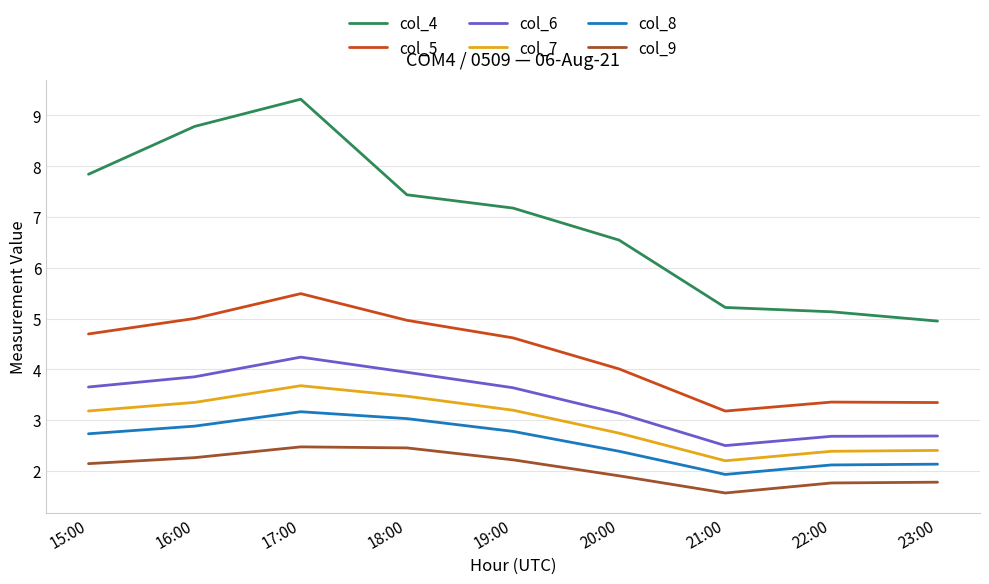

What is the minimum value shown in the chart?

1.6